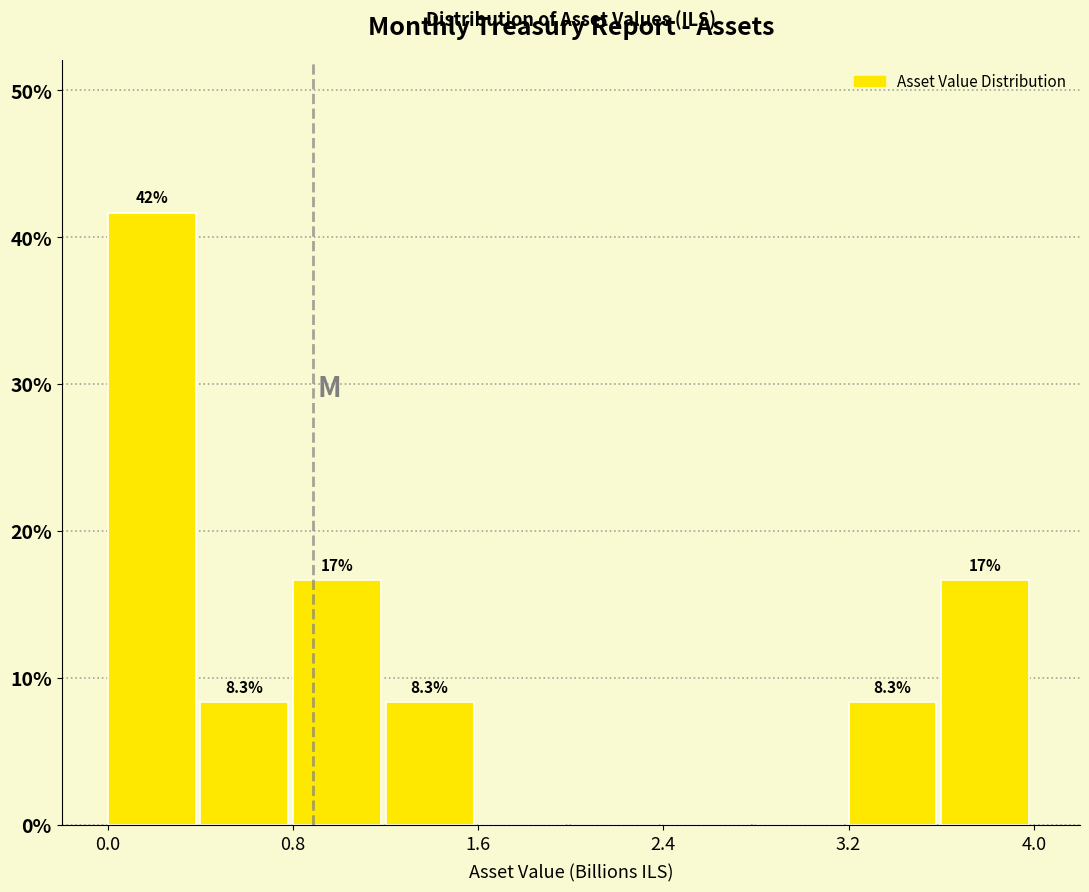

Around what value on the x-axis is the tallest bar? Give the approximate position of its centre, as read against the axis.

0.2